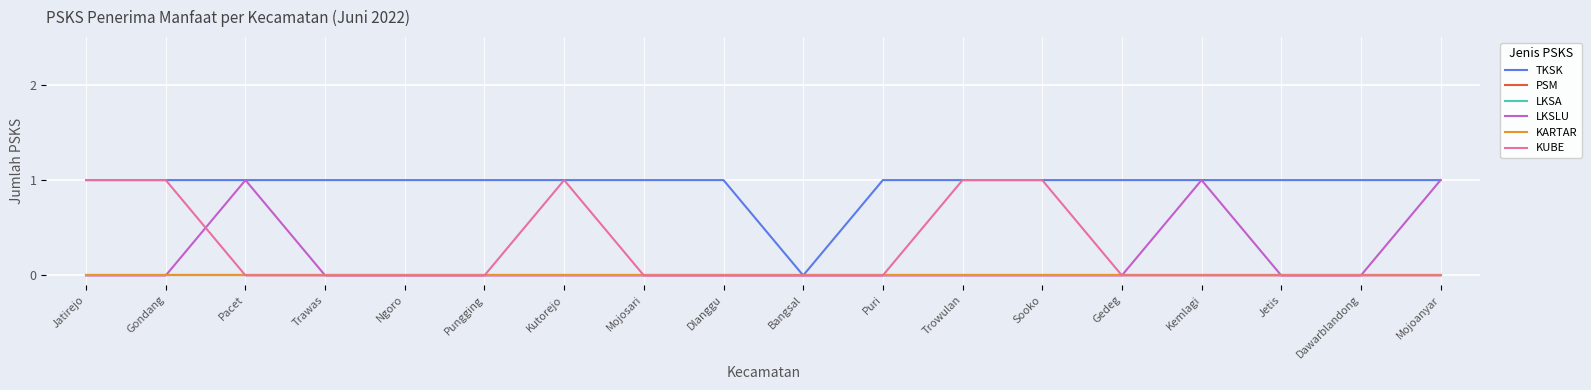

Between which two adjacent categories do LKSLU and KUBE first intersect?

Gondang and Pacet